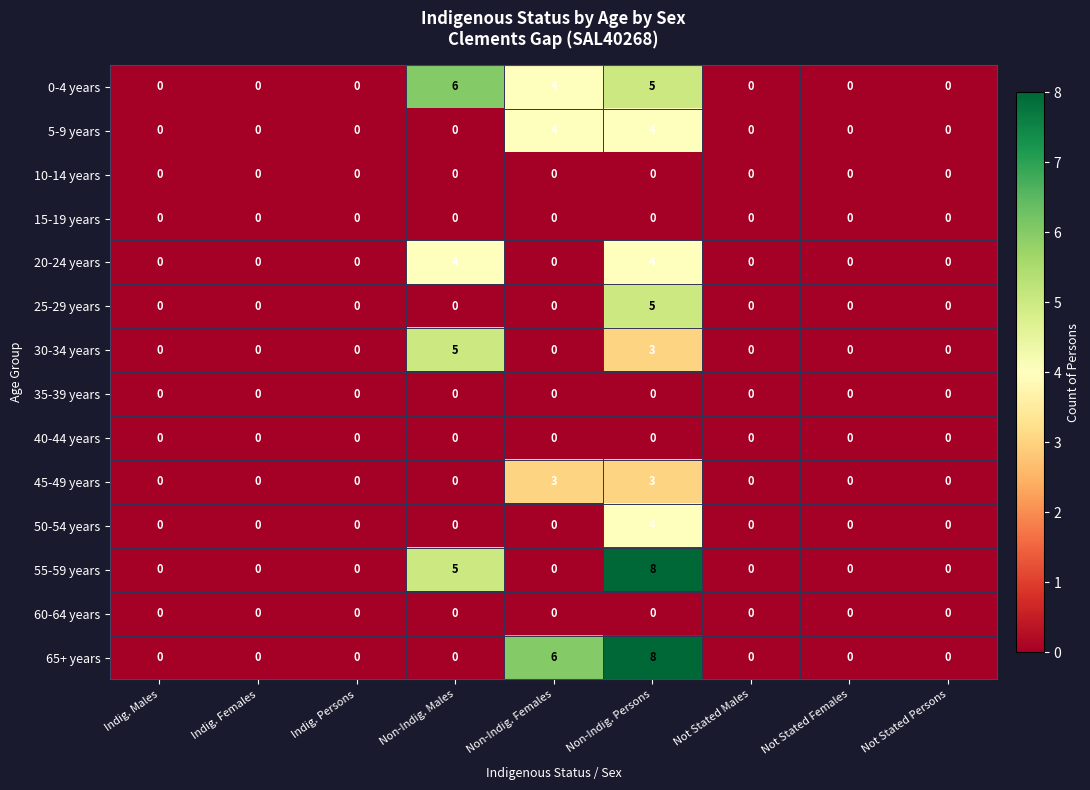

At how many categories does at least one series exceed 2?

3